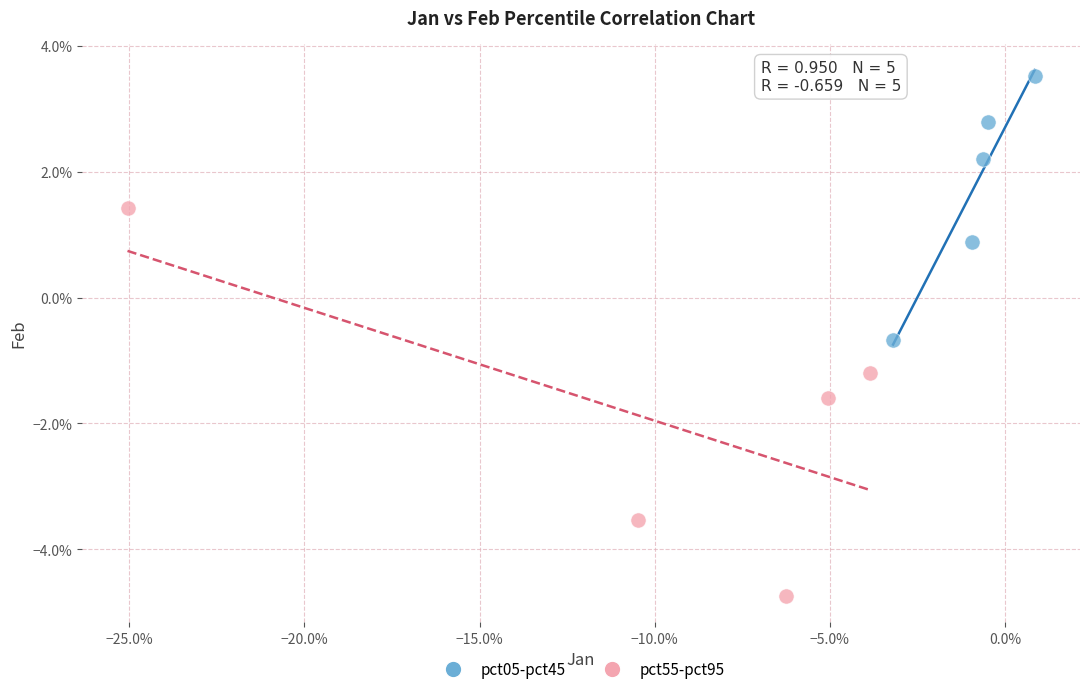

Which series contains the highest Y value?

pct05-pct45